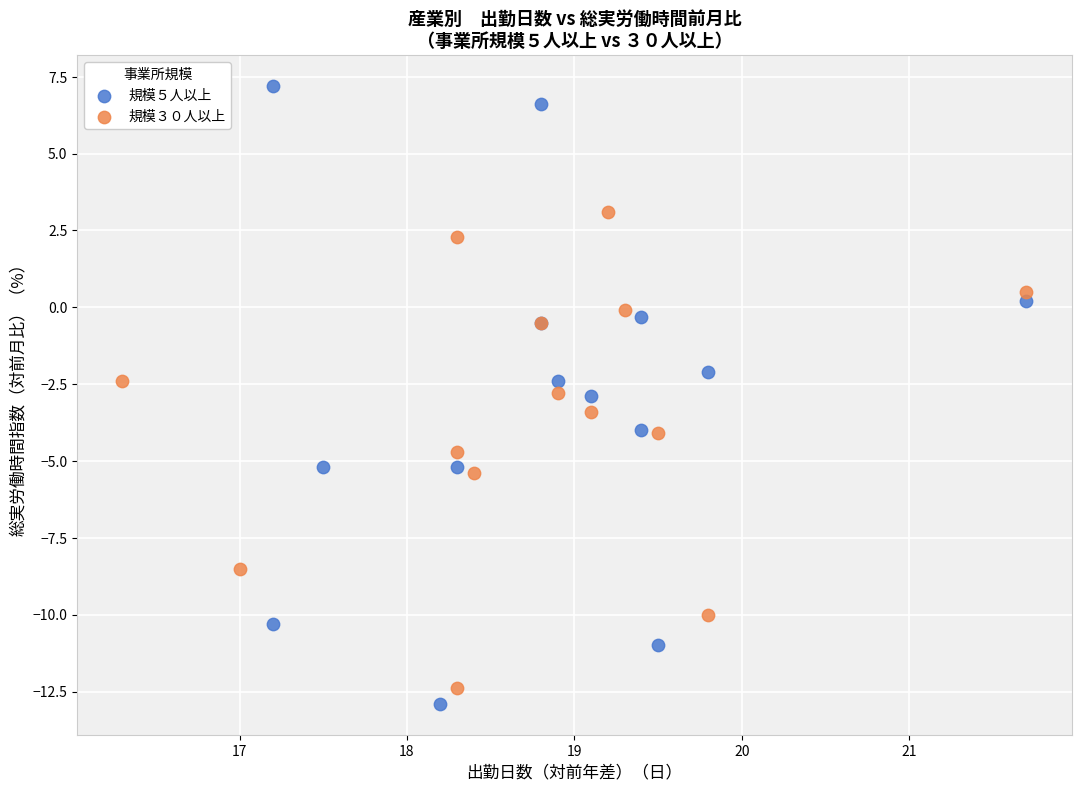

Which series has the widest spread of Y values?

規模５人以上